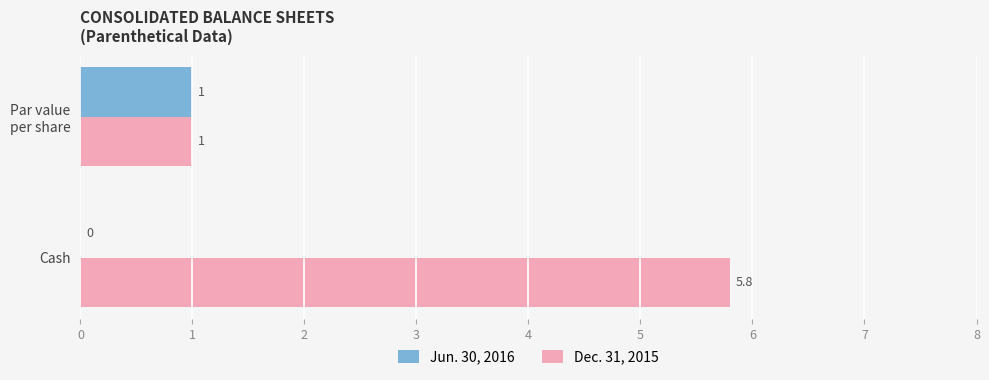

At which category is the sum across all series the highest?

Cash